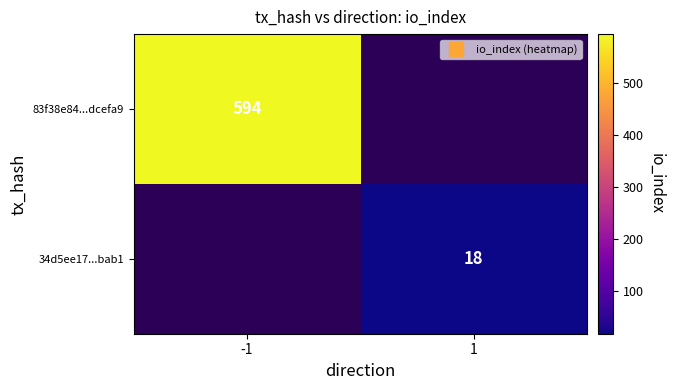

True or false: 34d5ee17...bab1 has a value of 18.0 at 1.

True